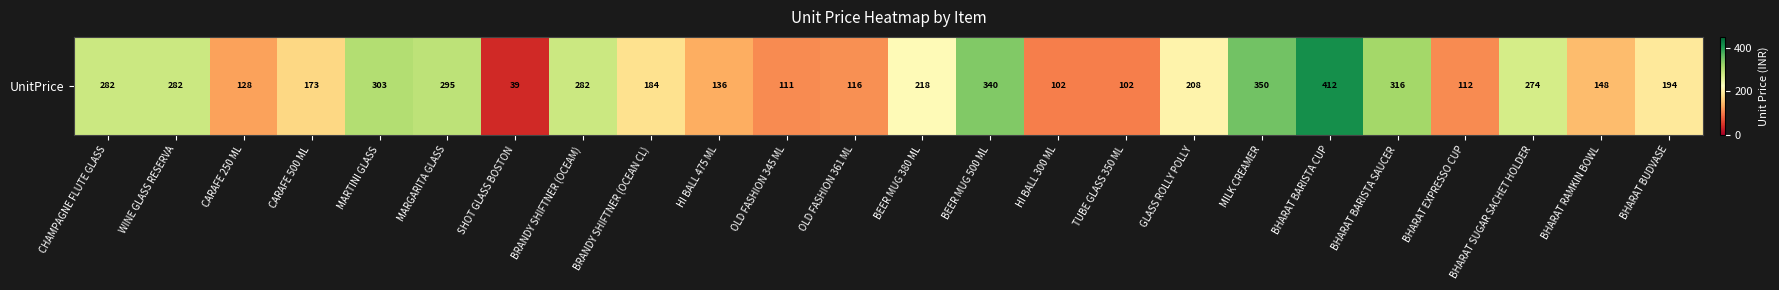

Rank the categories by value from highest to lowest.

BHARAT BARISTA CUP, MILK CREAMER, BEER MUG 500 ML, BHARAT BARISTA SAUCER, MARTINI GLASS, MARGARITA GLASS, CHAMPAGNE FLUTE GLASS, WINE GLASS RESERVA, BRANDY SHIFTNER (OCEAM), BHARAT SUGAR SACHET HOLDER, BEER MUG 380 ML, GLASS ROLLY POLLY, BHARAT BUDVASE, BRANDY SHIFTNER (OCEAN CL), CARAFE 500 ML, BHARAT RAMKIN BOWL, HI BALL 475 ML, CARAFE 250 ML, OLD FASHION 361 ML, BHARAT EXPRESSO CUP, OLD FASHION 345 ML, HI BALL 300 ML, TUBE GLASS 350 ML, SHOT GLASS BOSTON